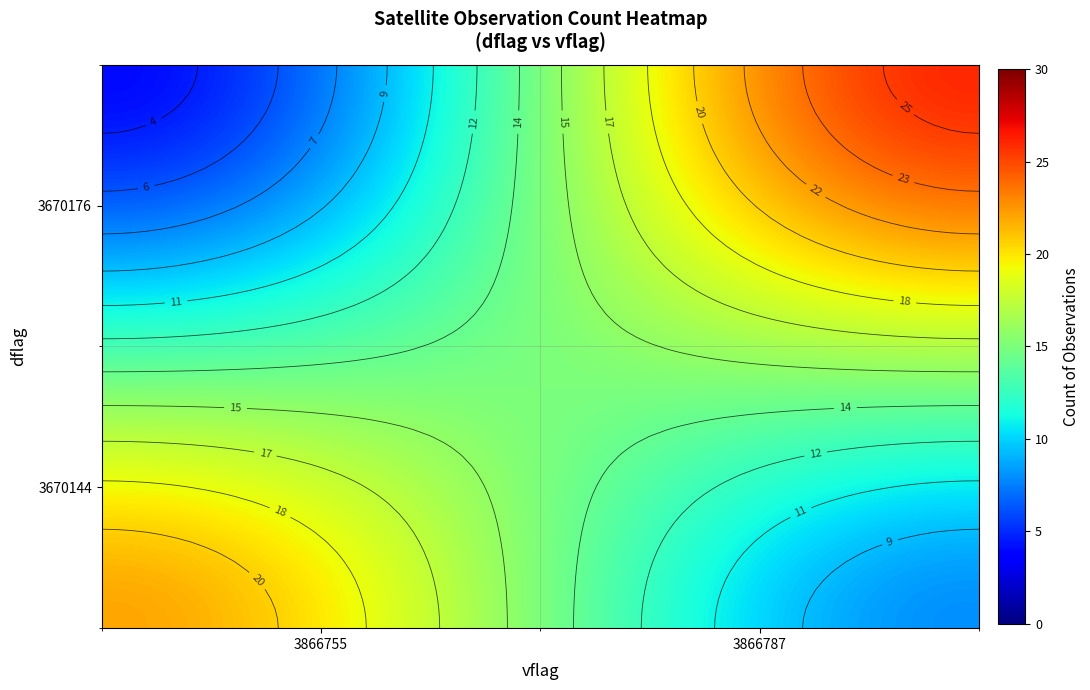

Reading left to right, what are all the values shown in this chart?

3670144: 22	8
3670176: 4	26